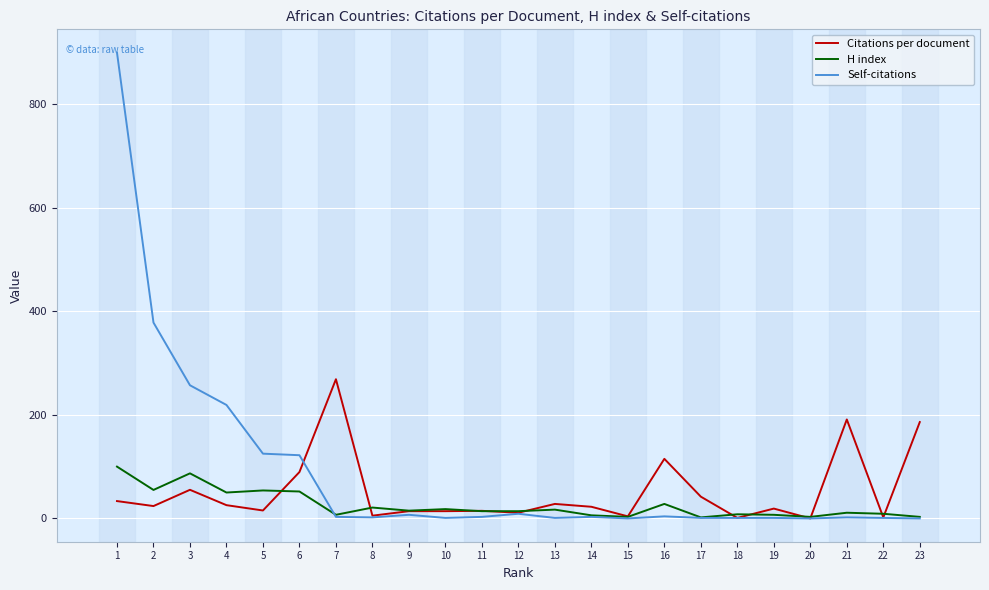

Which series has the largest total across all categories?

Self-citations